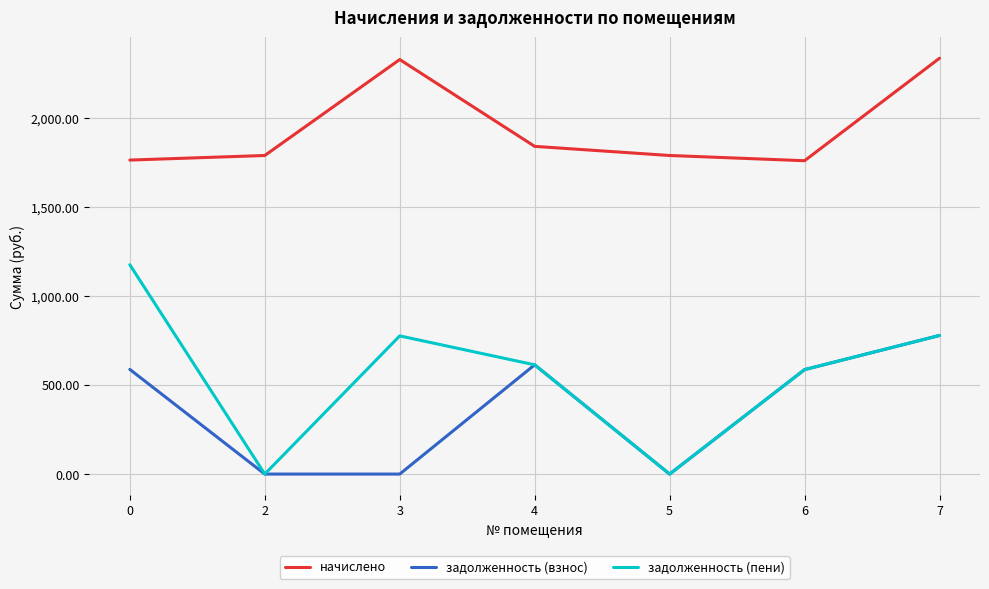

True or false: начислено and задолженность (взнос) intersect in this chart.

False